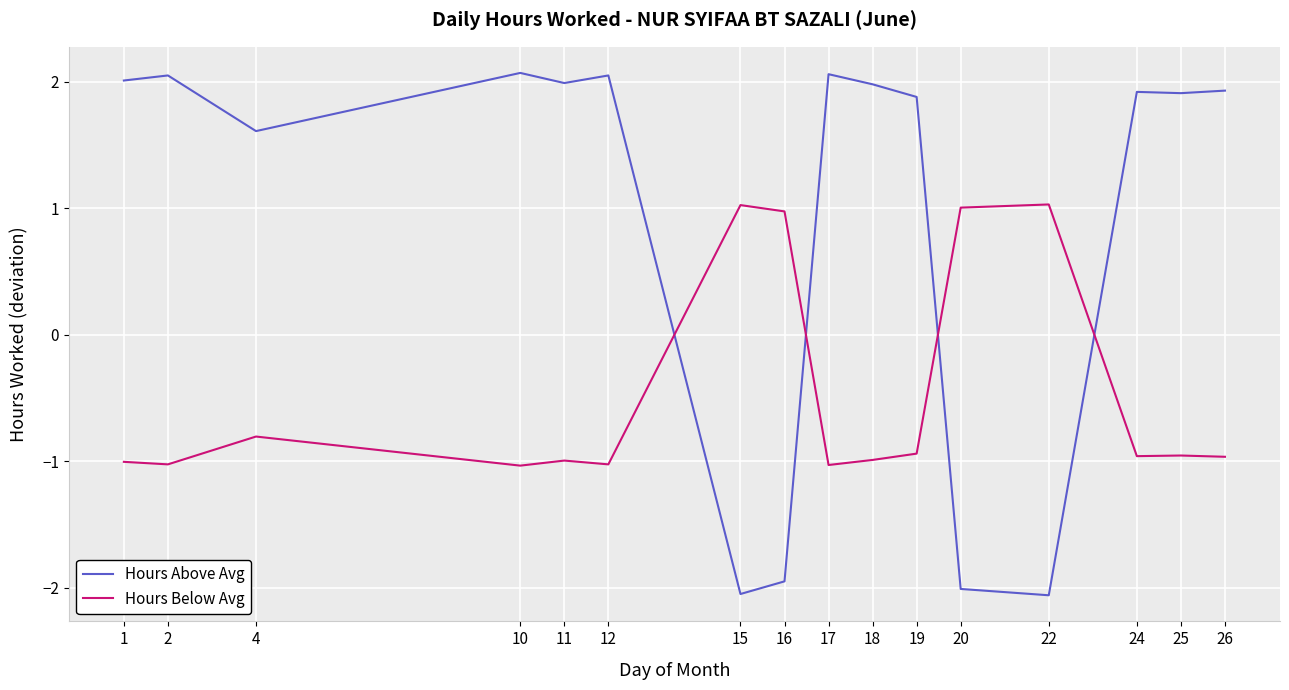

List the series in order of their overall mean, highest first.

Hours Above Avg, Hours Below Avg